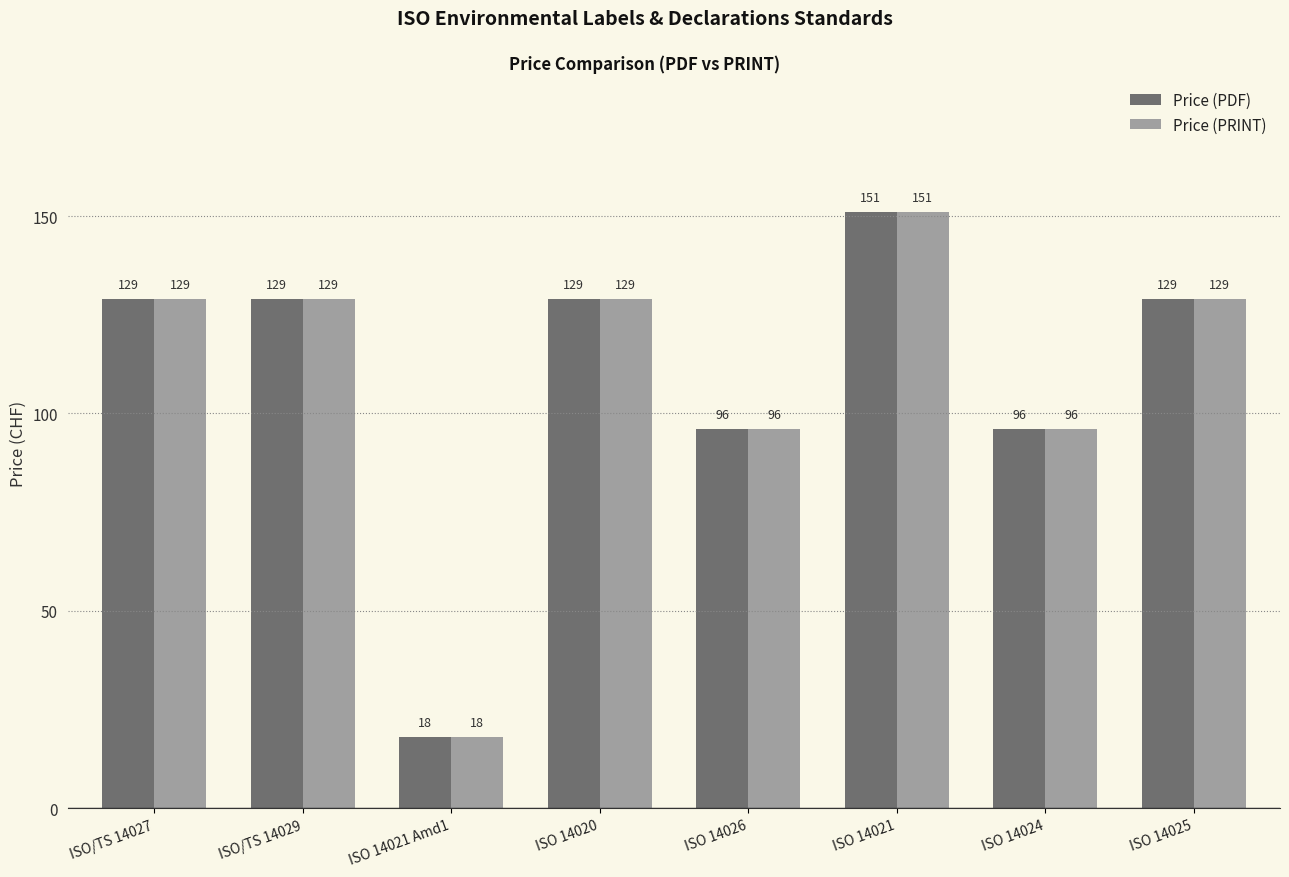

Count the Price (PRINT) values in the range 96 to 129.

6